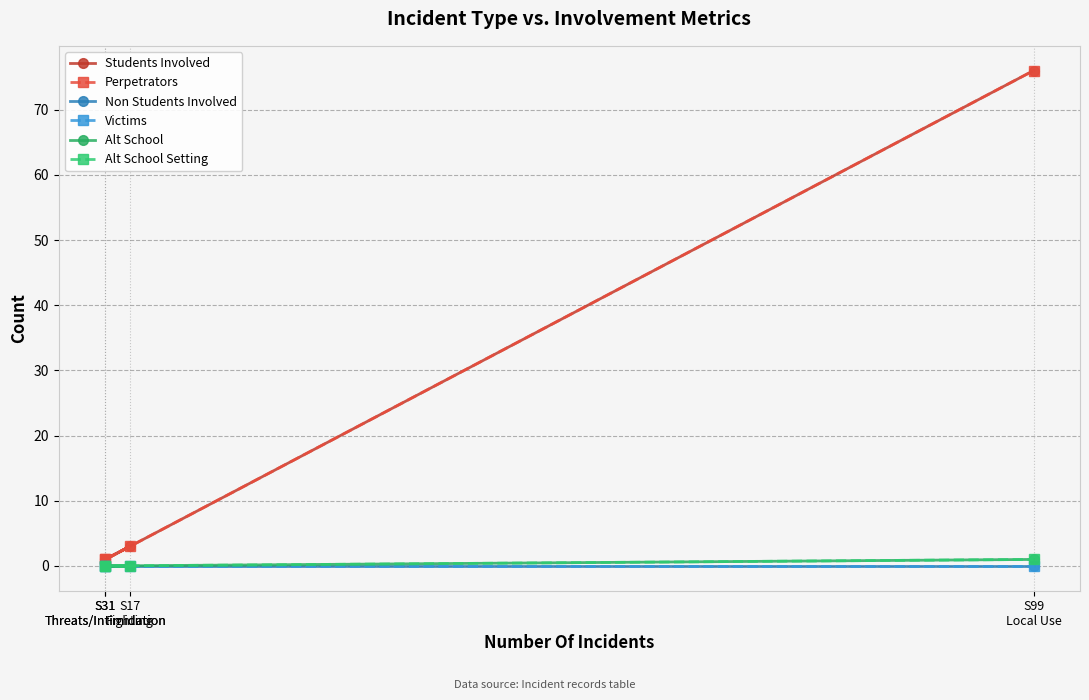

What is the greatest value displayed?

76